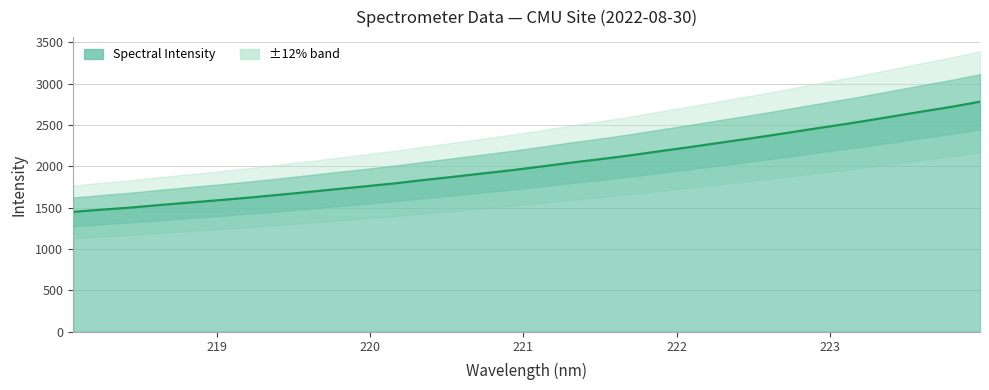

How many lines are shown in the chart?

1